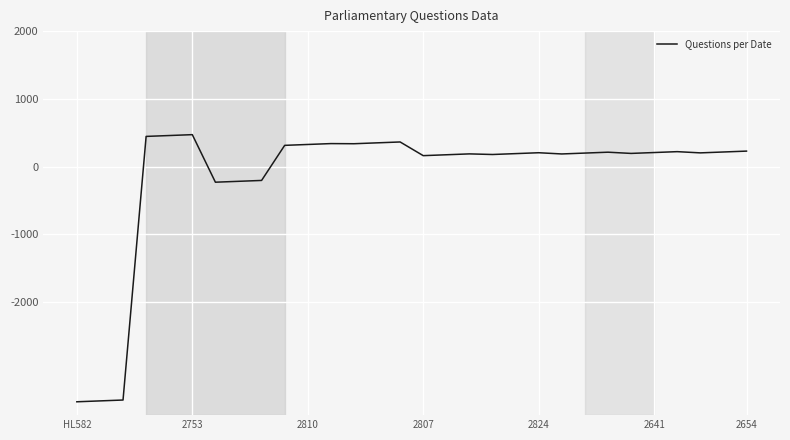

What is the greatest value displayed?

471.3